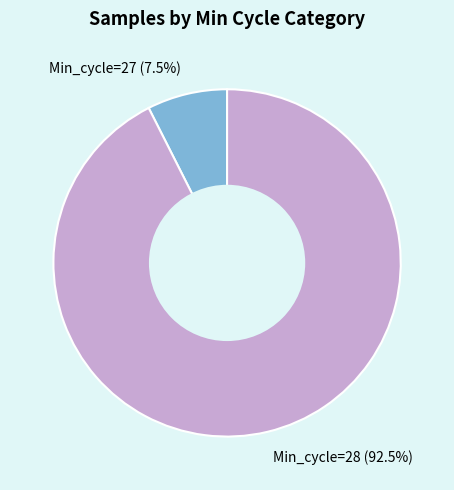

How many slices are in this pie chart?

2